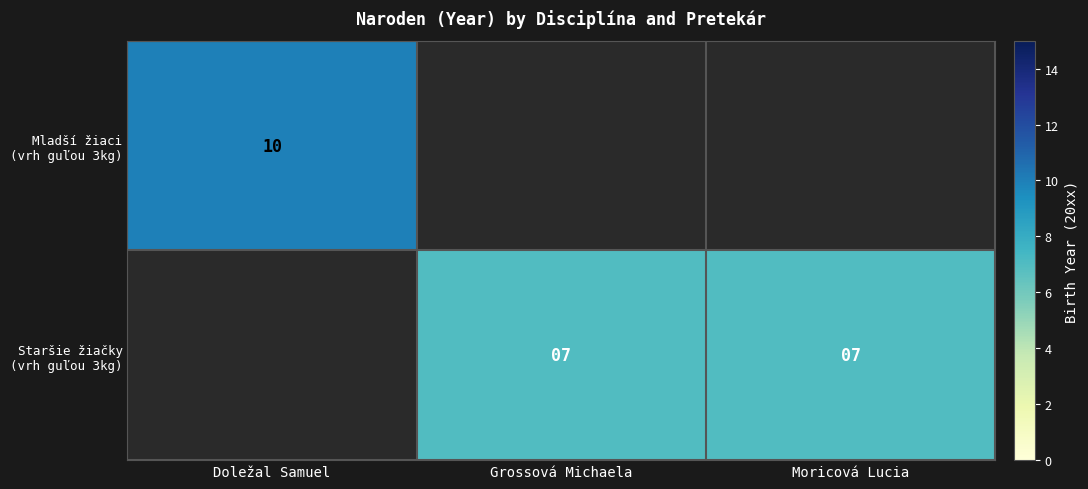

What value does the Staršie žiačky (vrh guľou 3kg) series have at Moricová Lucia?

7